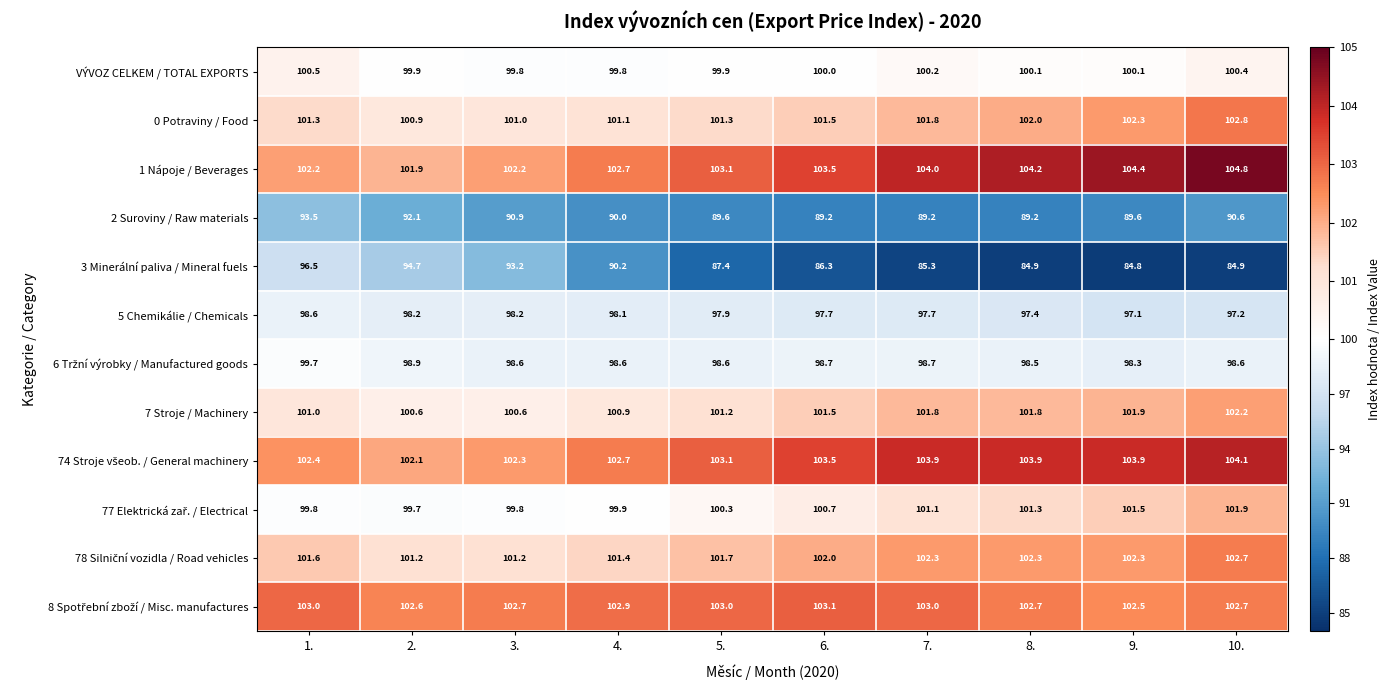

Which category has the highest value across all series?

10.